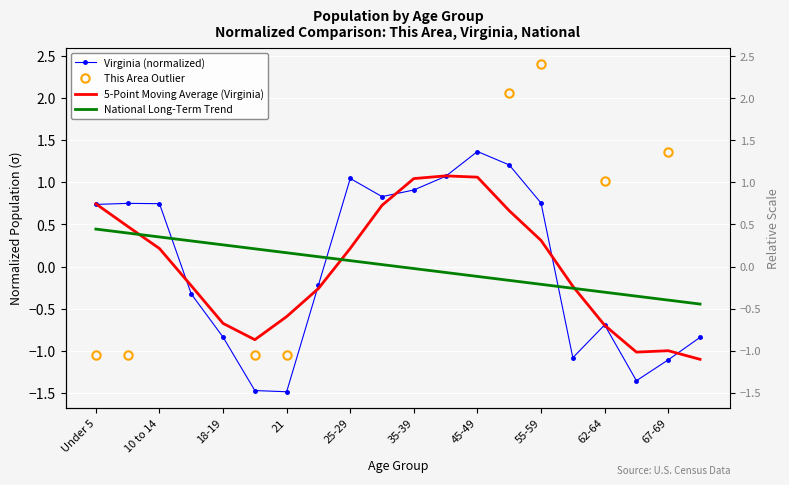

What position from the right is 19?

1